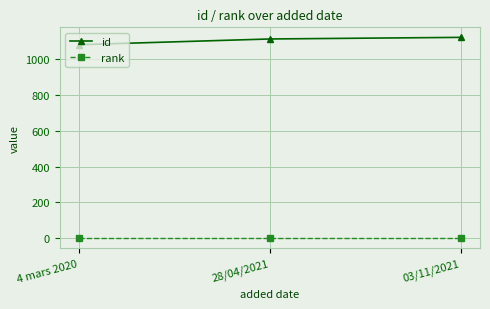

List the series in order of their peak value, highest first.

id, rank